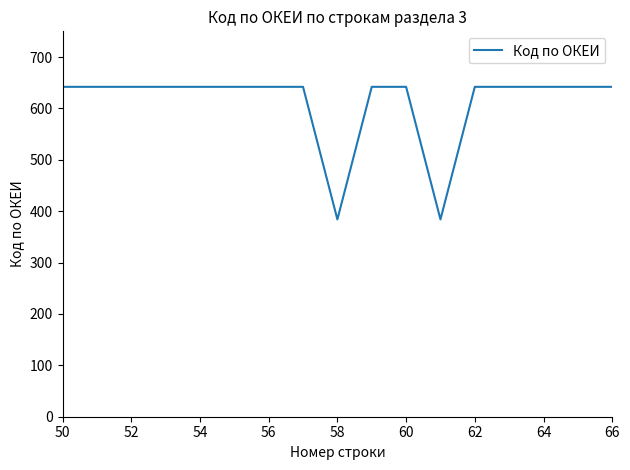

What is the greatest value displayed?

642